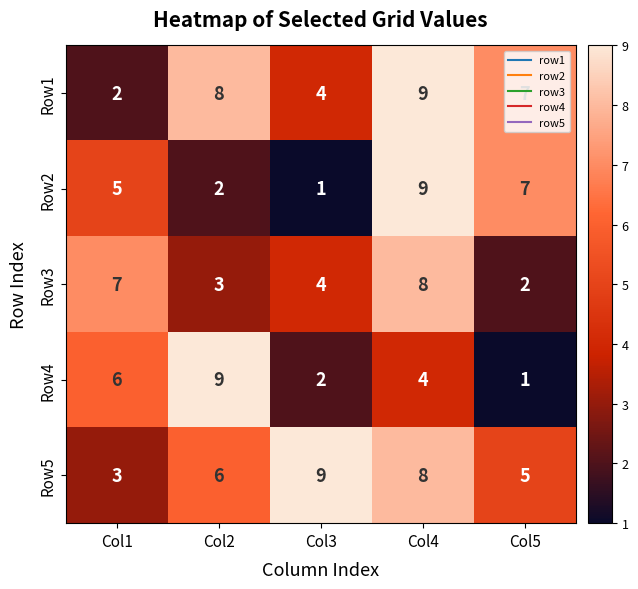

What is the minimum value shown in the chart?

1